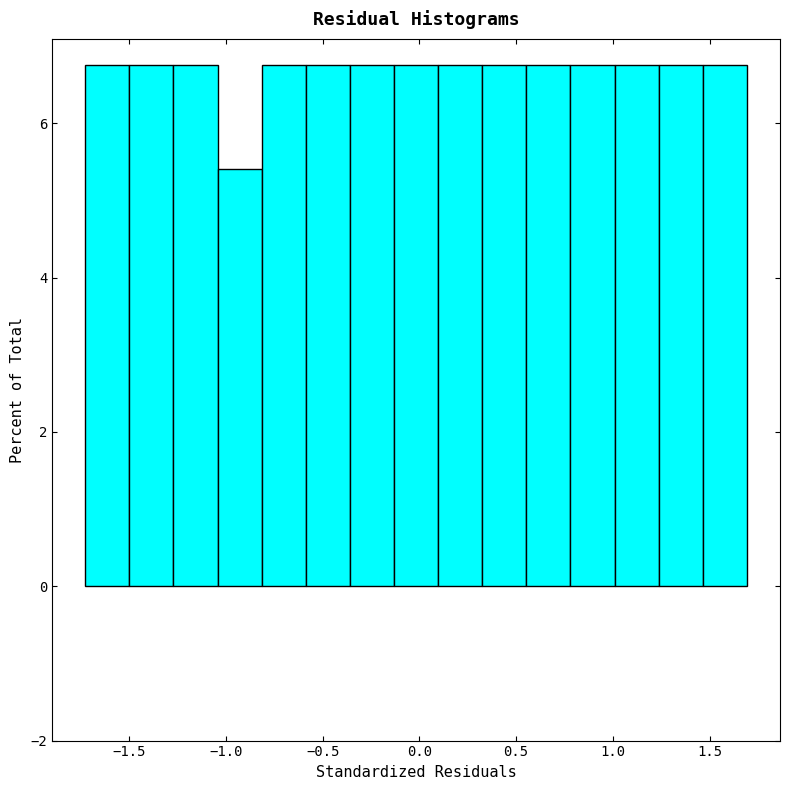

How tall is the bar that spans 0.55 to 0.80 on the x-axis? Neither the bar edges nor the heights are printed on the chart, so give them approximately, as read against the axes.

6.8